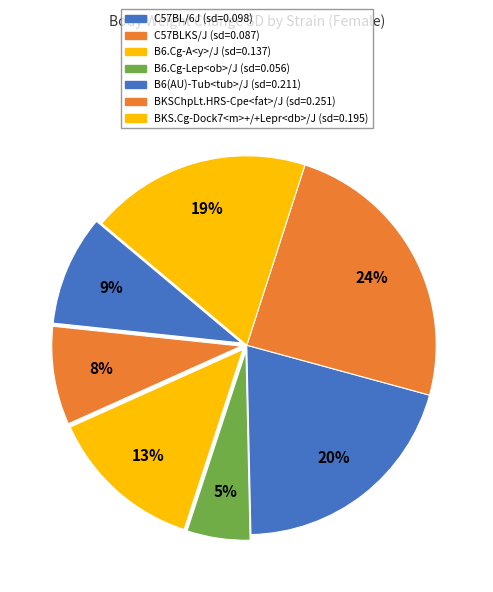

To the nearest percent, what is the average slice percentage?

14%